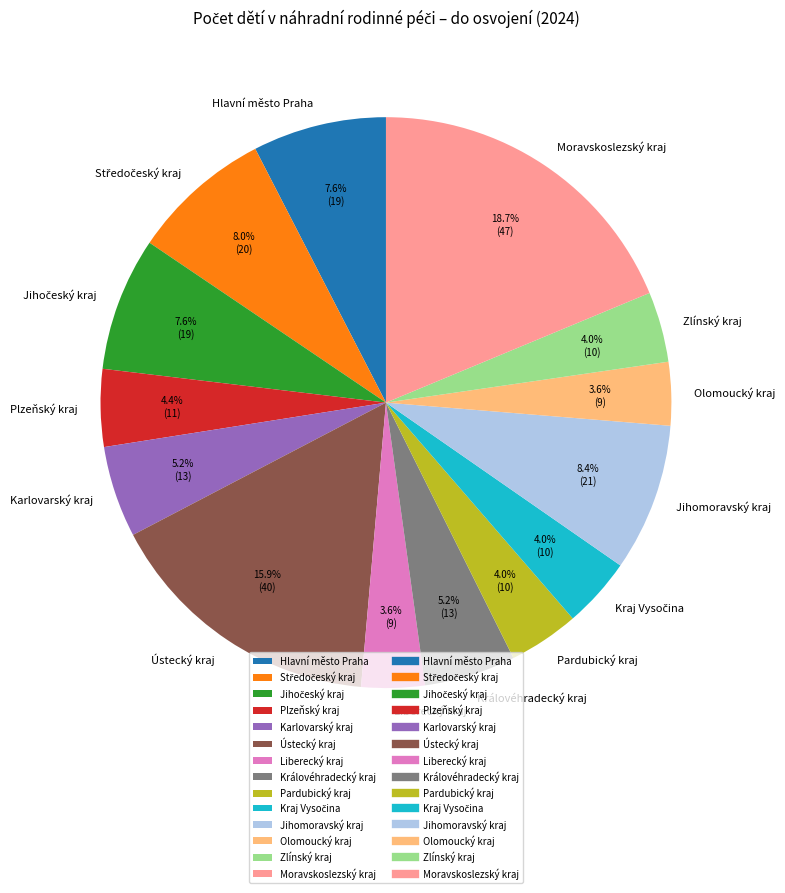

The Ústecký kraj slice represents 9% of the pie. True or false?

False